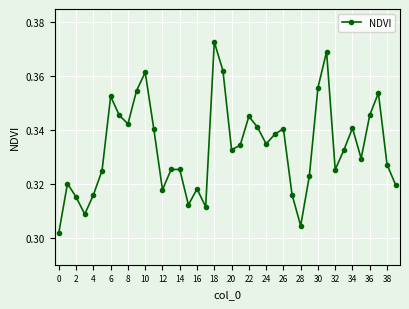

True or false: the data has more than 0 interior local peaks.

True